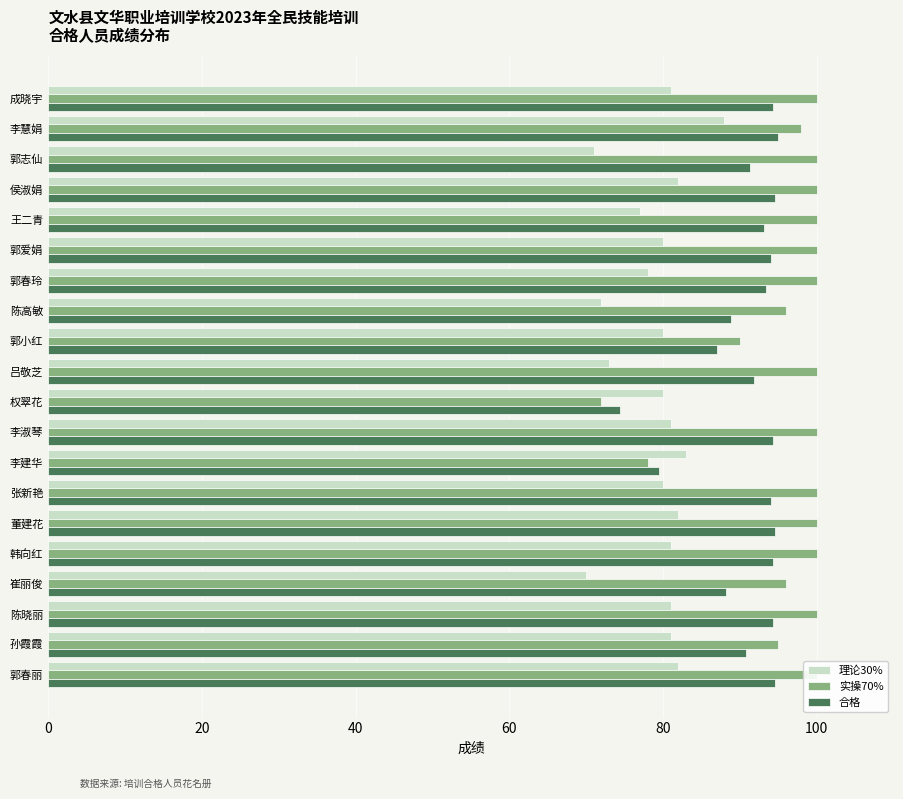

What is the value of the 实操70% bar at the 18th from the left?

100.0